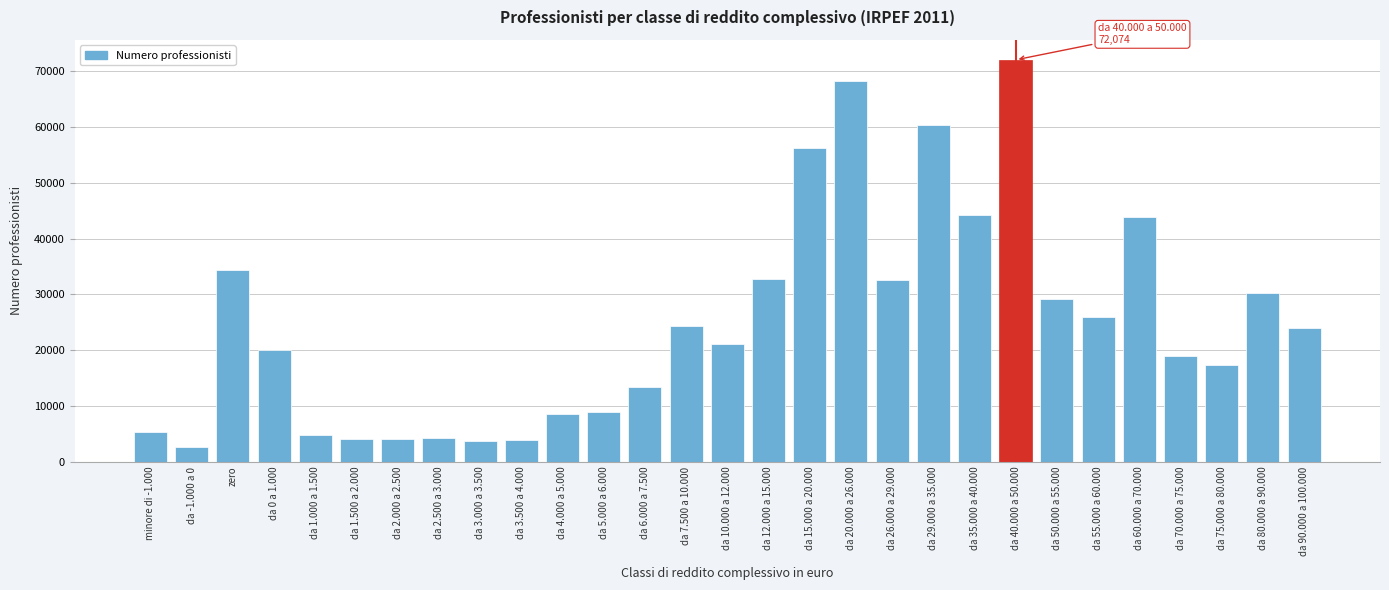

Where is the data nearest to the value 37398?

zero